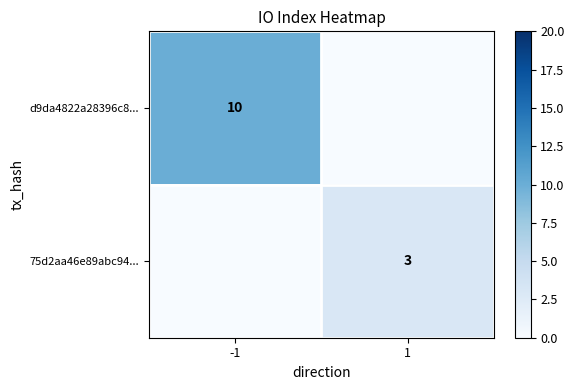

Is it true that 75d2aa46e89abc94... equals 3 at 1?

True